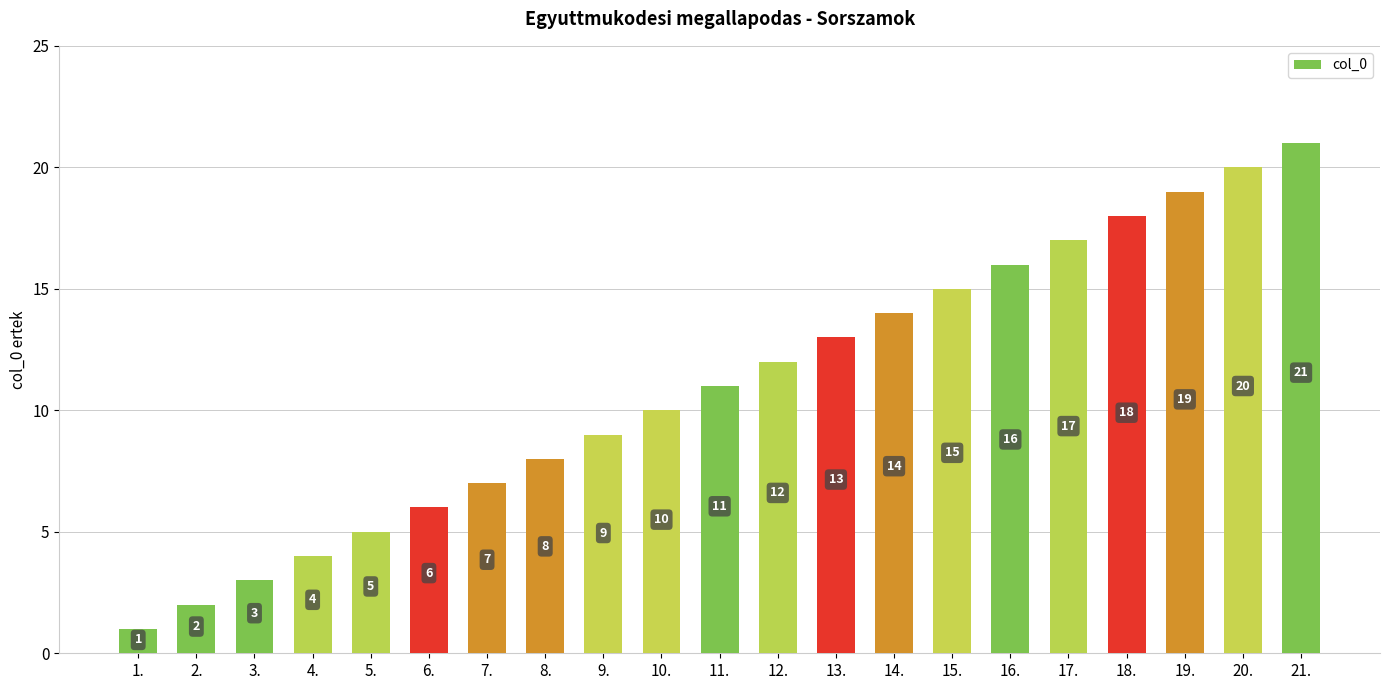

What is the value of the 10th bar from the left?

10